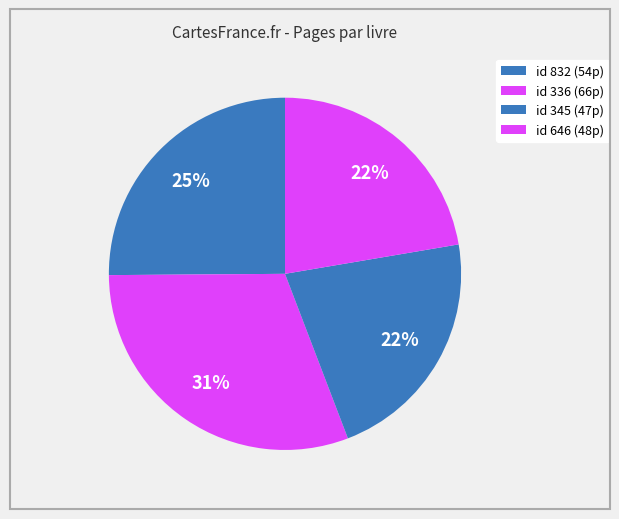

How many slices are in this pie chart?

4